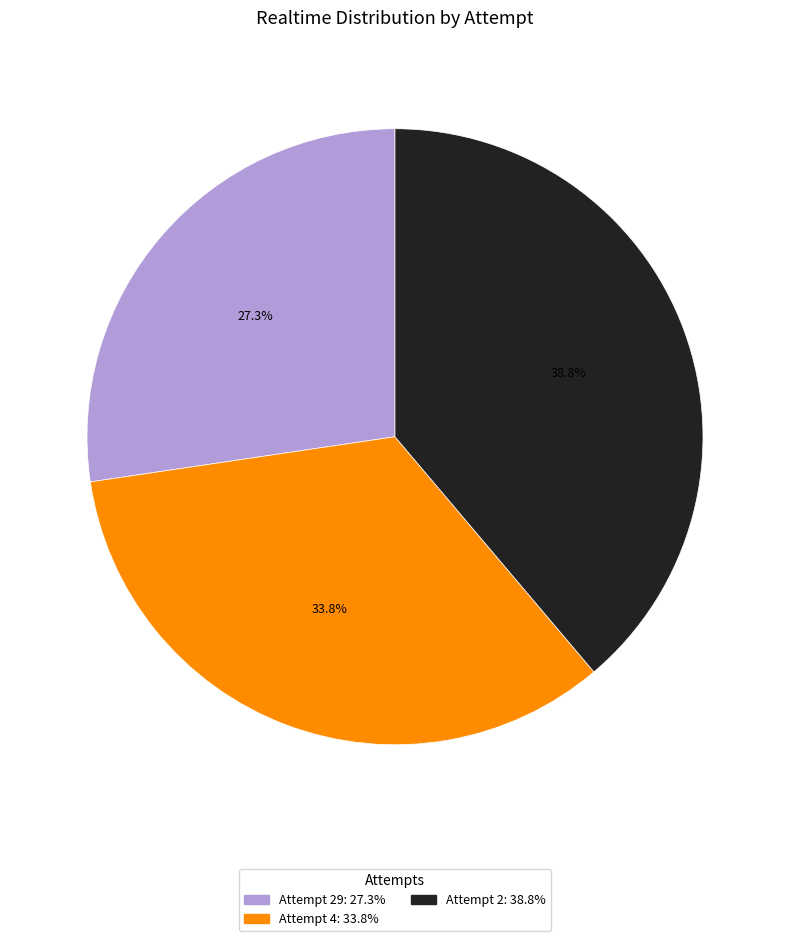

Does any single category account for the majority?

No